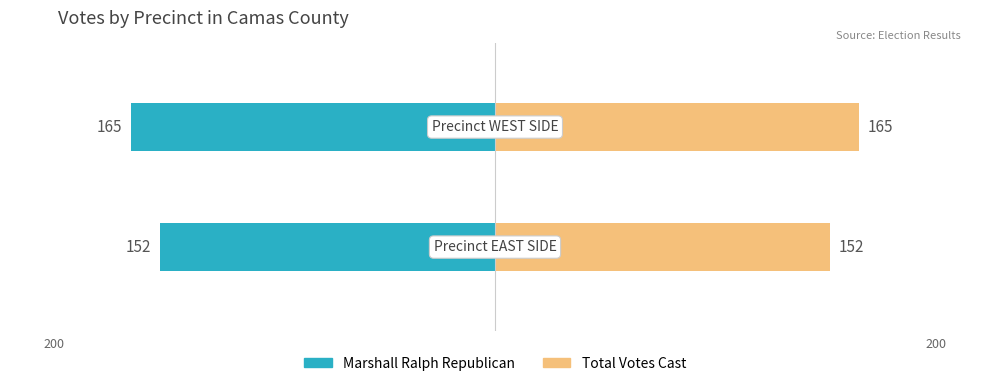

Rank the categories by Total Votes Cast value from highest to lowest.

1, 0